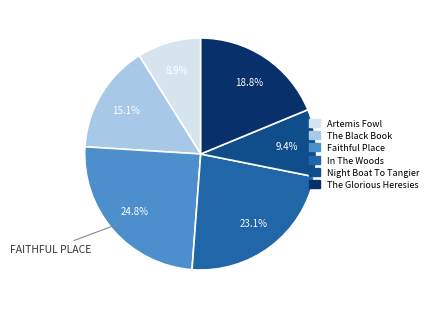

Is there any slice that represents more than half of the pie?

No